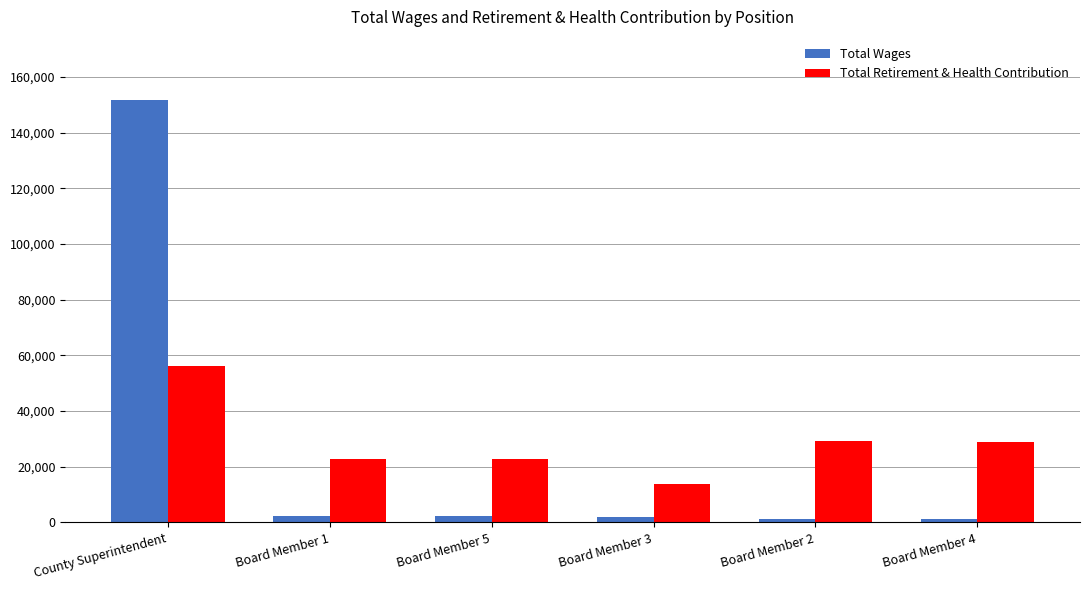

What is the label of the 4th bar from the right?

Board Member 5